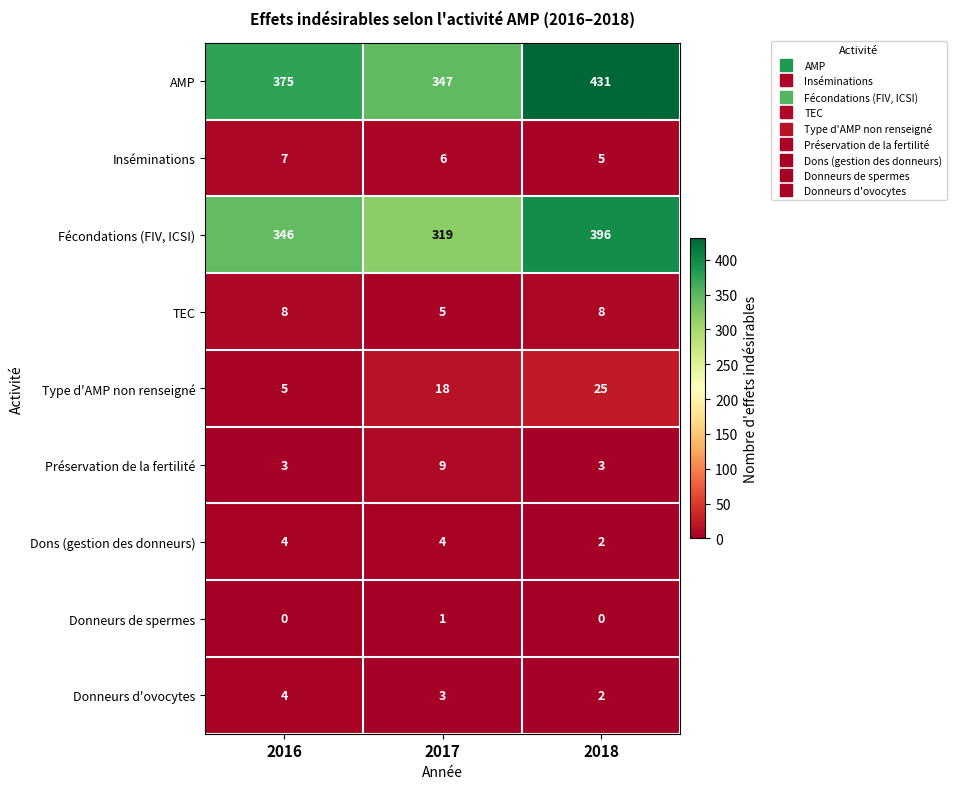

What is the lowest value of the Type d'AMP non renseigné series?

5